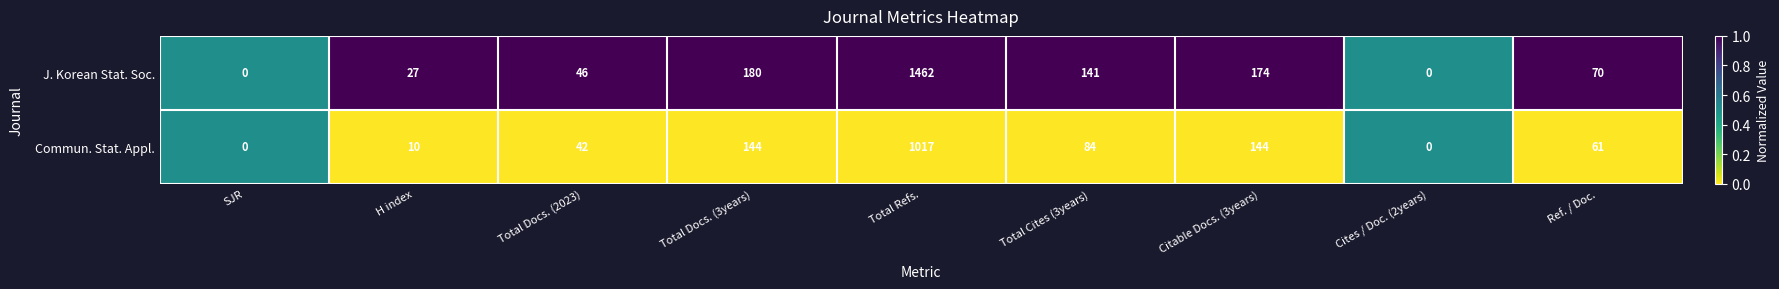

How many series are shown in this chart?

2